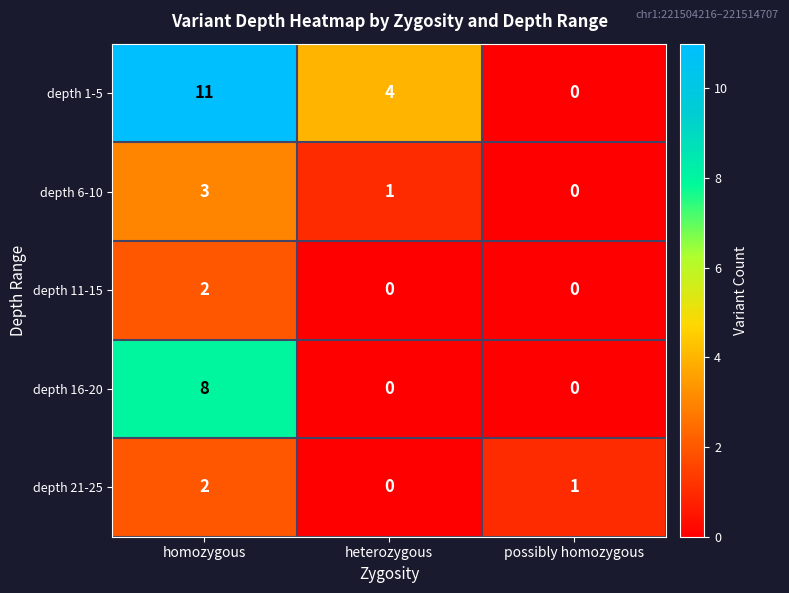

Which category has the highest value across all series?

homozygous